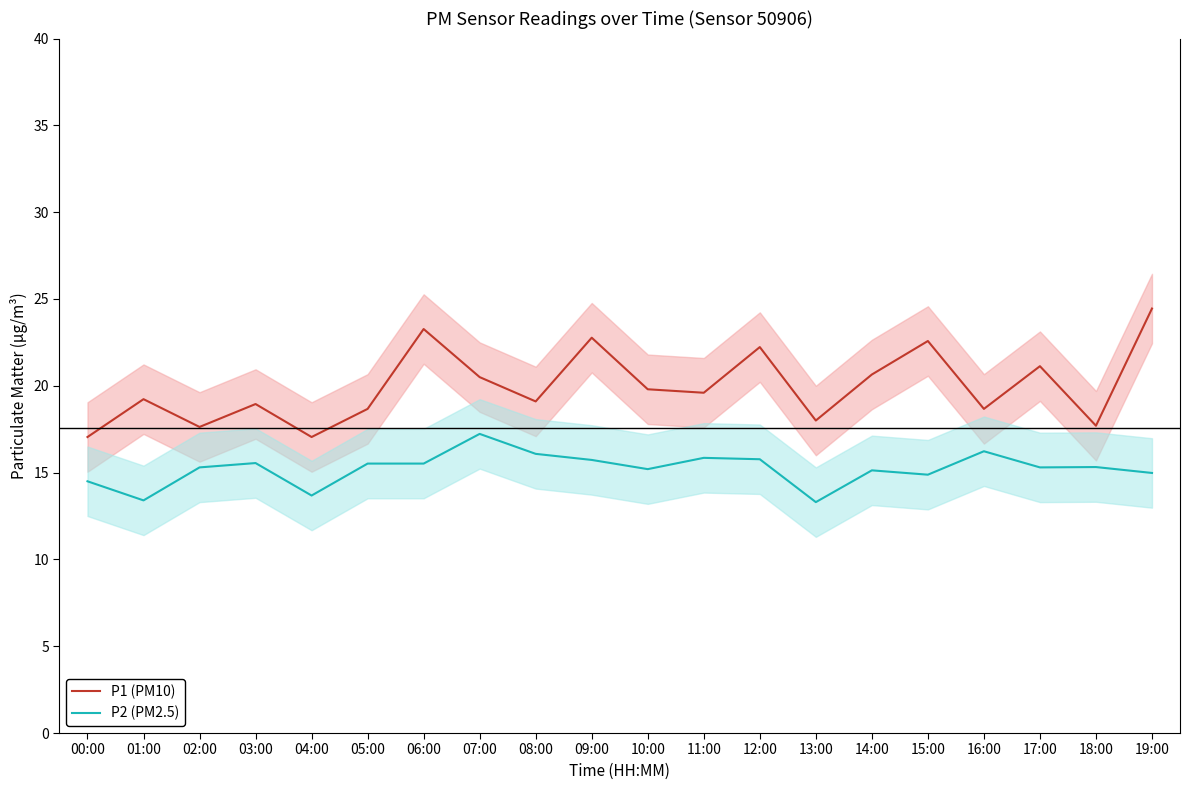

What is the total value across all series at 18:00?

33.0